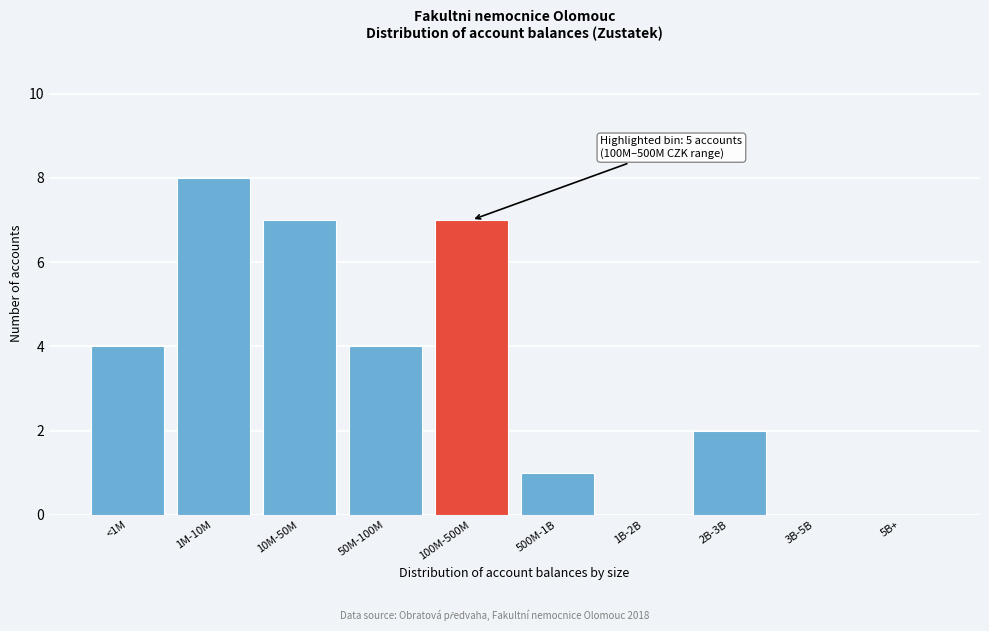

Reading left to right, what are all the values shown in this chart?

<1M=4	1M-10M=8	10M-50M=7	50M-100M=4	100M-500M=7	500M-1B=1	1B-2B=0	2B-3B=2	3B-5B=0	5B+=0